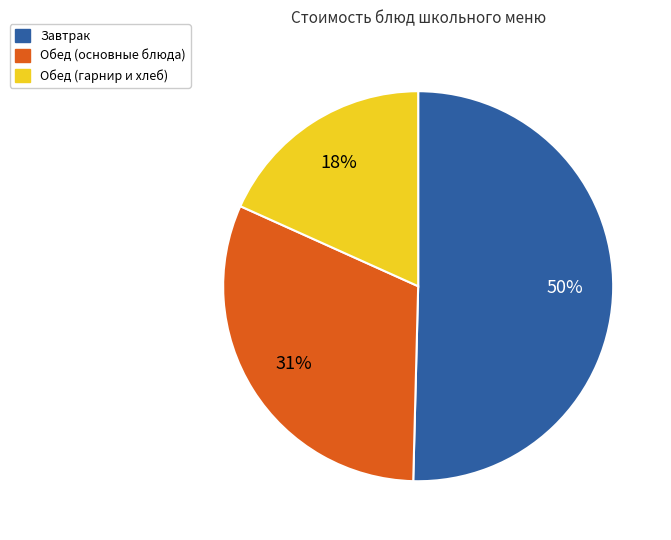

Does any single category account for the majority?

Yes